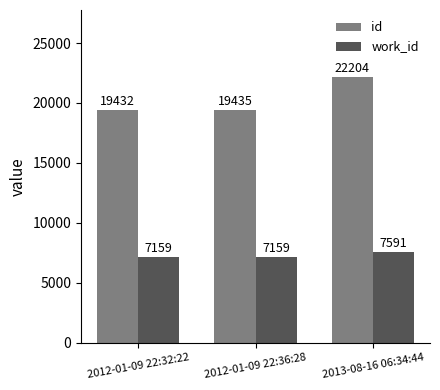

Is it true that id equals 22204 at 2013-08-16 06:34:44?

True